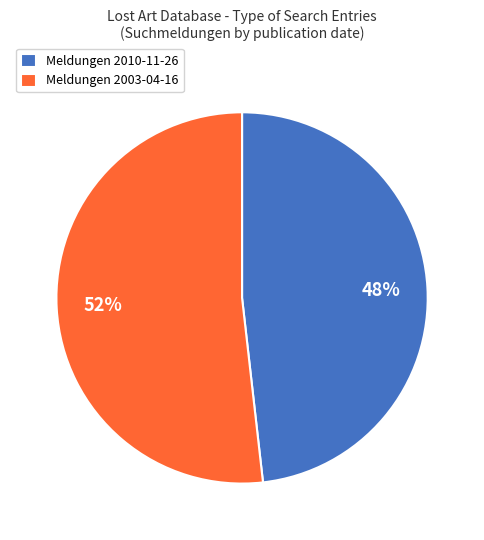

To the nearest percent, what percentage of the pie is Meldungen 2003-04-16?

52%